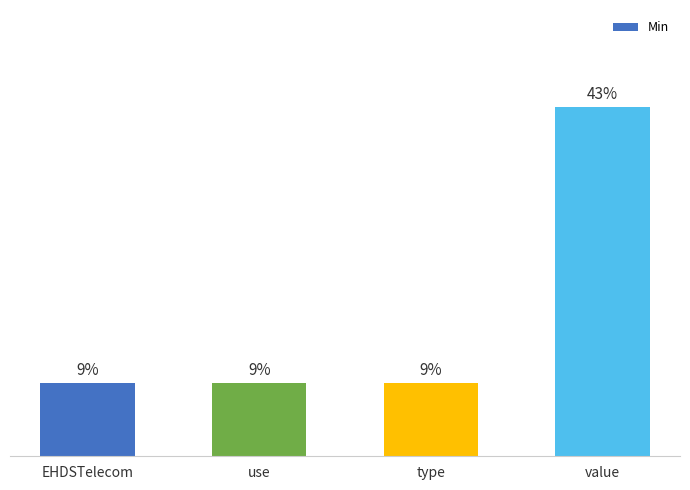

Which category has the highest value across all series?

value